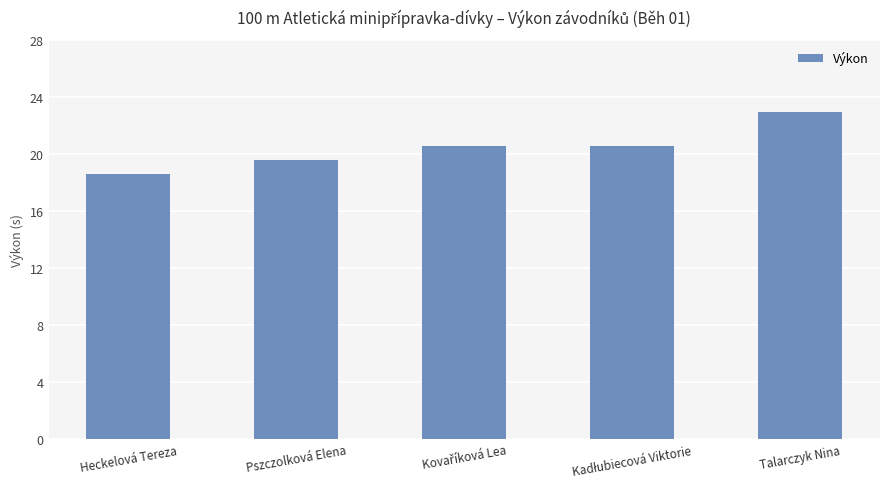

Which label corresponds to the smallest value in the chart?

Heckelová Tereza